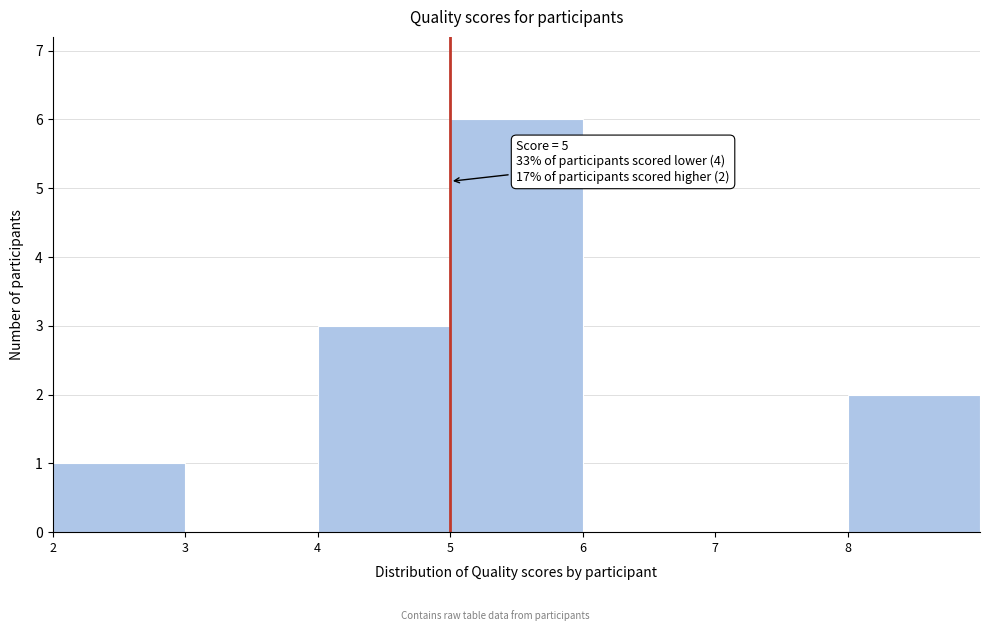

Over which range of the x-axis is the bar tallest?

5 to 6